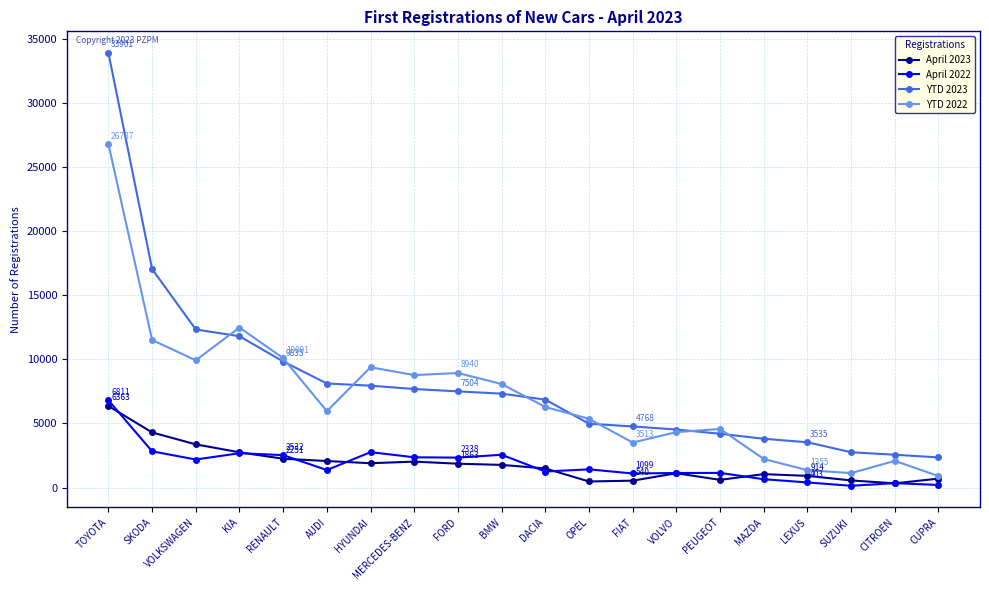

What position from the right is MERCEDES-BENZ?

13